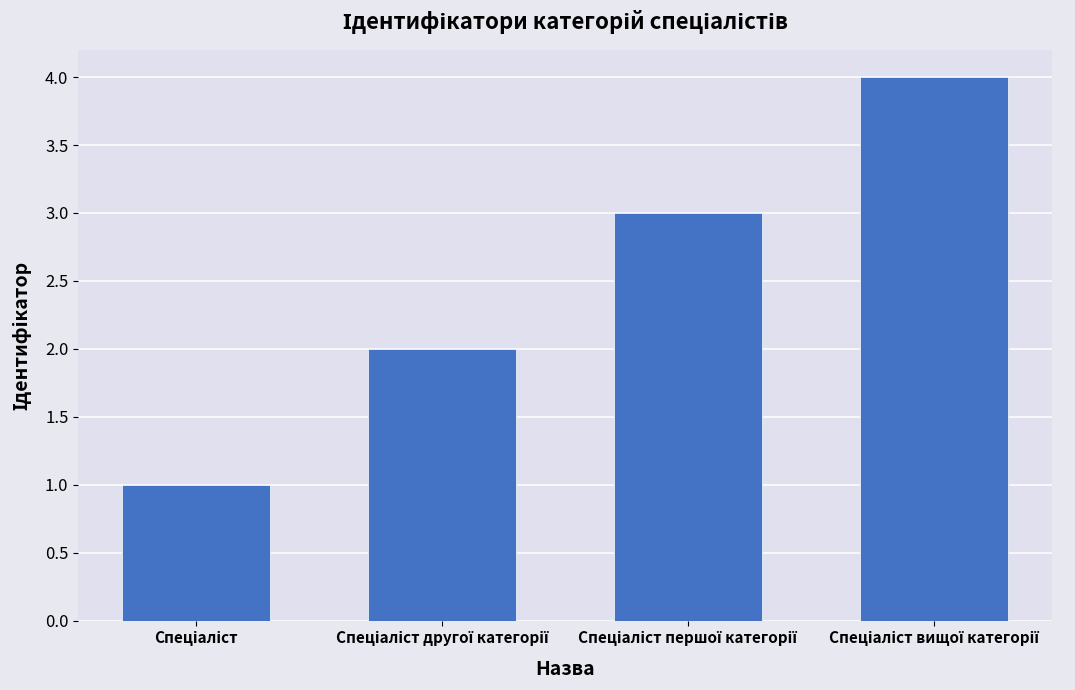

What is the maximum value shown in the chart?

4